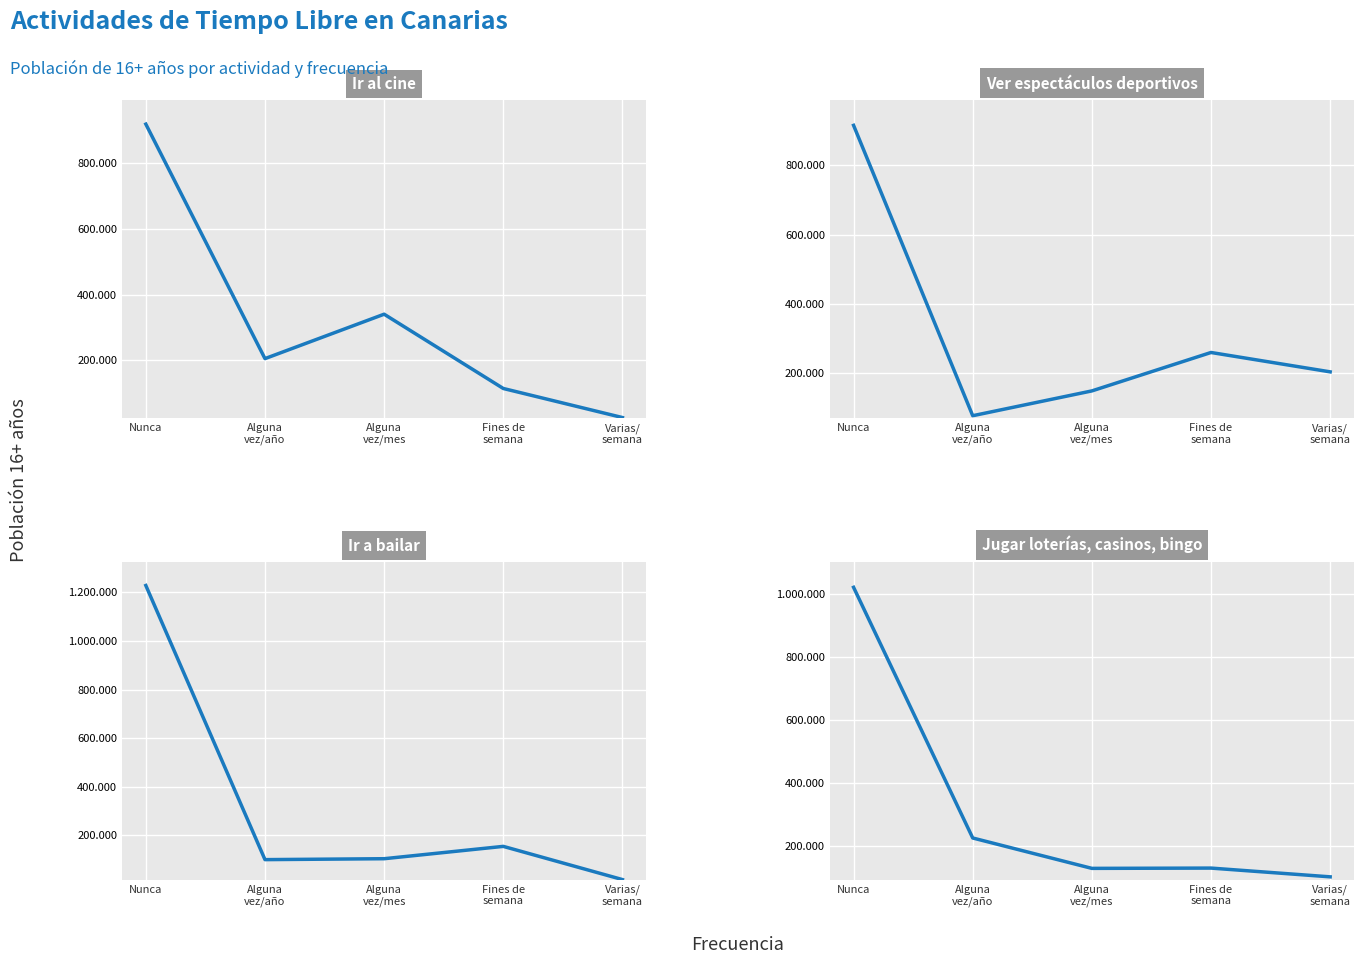

What is the label of the 1st point from the left?

Nunca